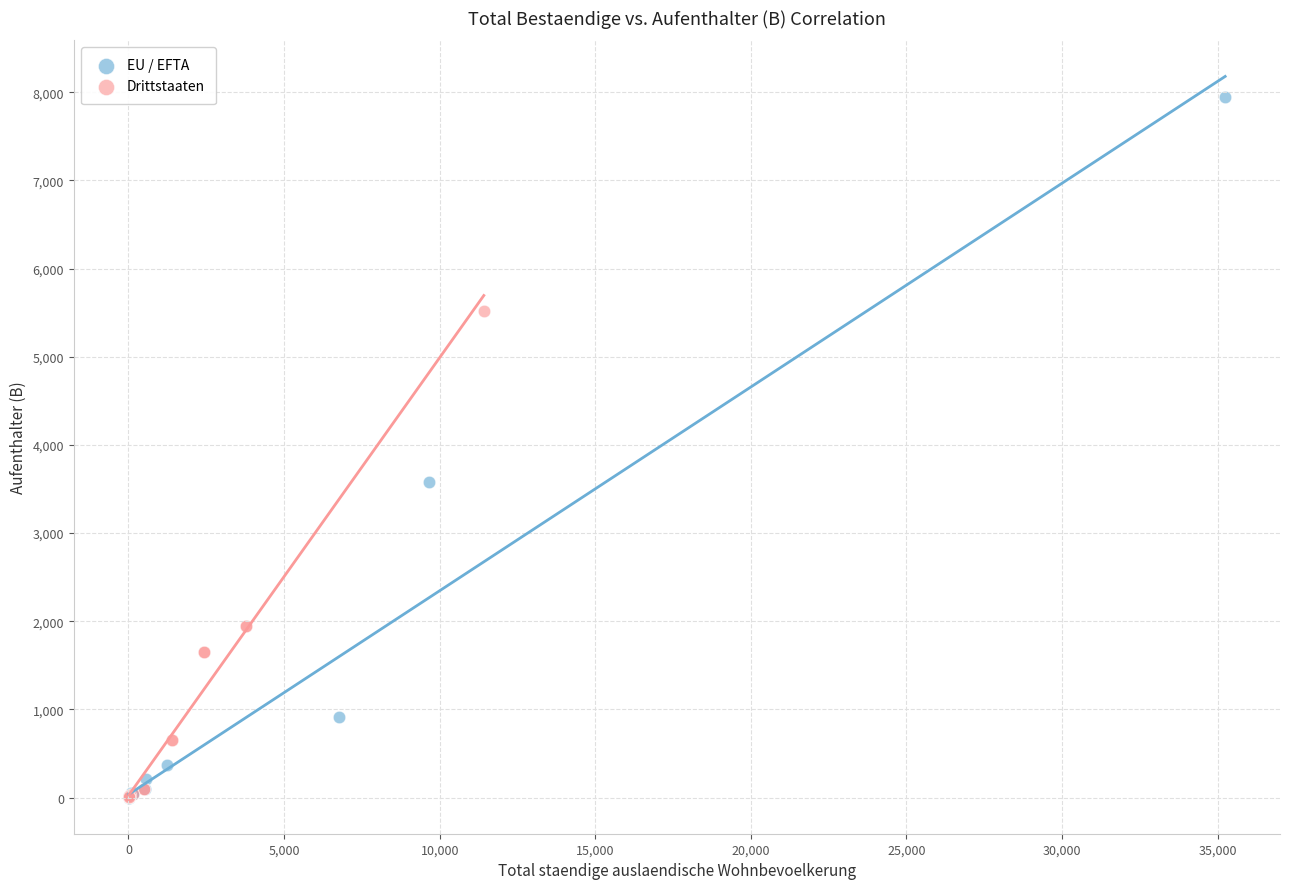

Which series has the largest Y range (max minus min)?

EU / EFTA